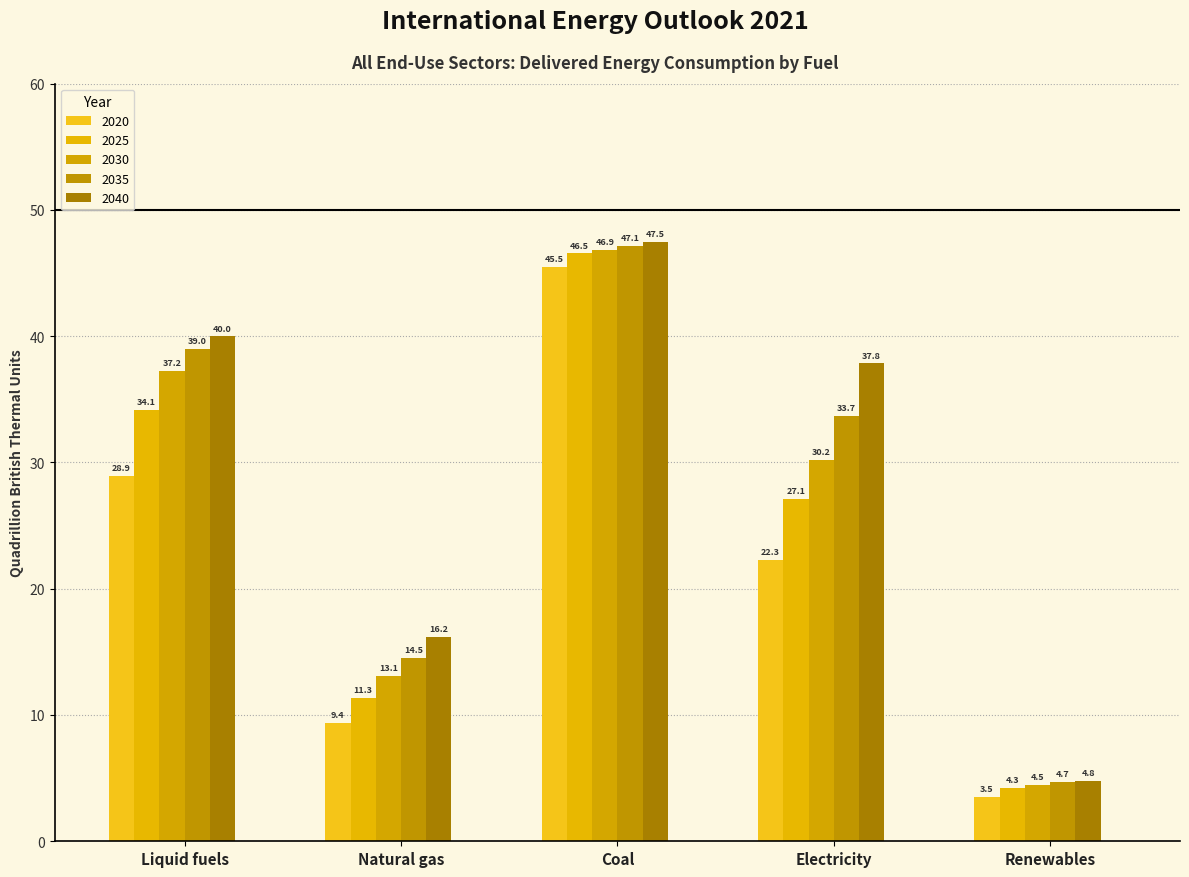

Reading left to right, transcribe all the data shown in this chart.

2020: 28.9	9.4	45.5	22.3	3.5
2025: 34.1	11.3	46.5	27.1	4.3
2030: 37.2	13.1	46.9	30.2	4.5
2035: 39.0	14.5	47.1	33.7	4.7
2040: 40.0	16.2	47.5	37.8	4.8